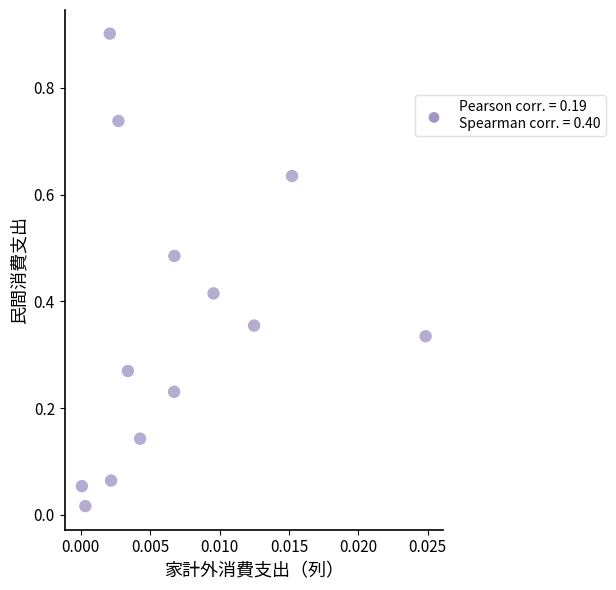

What is the range of Y values (max minus min)?

0.9